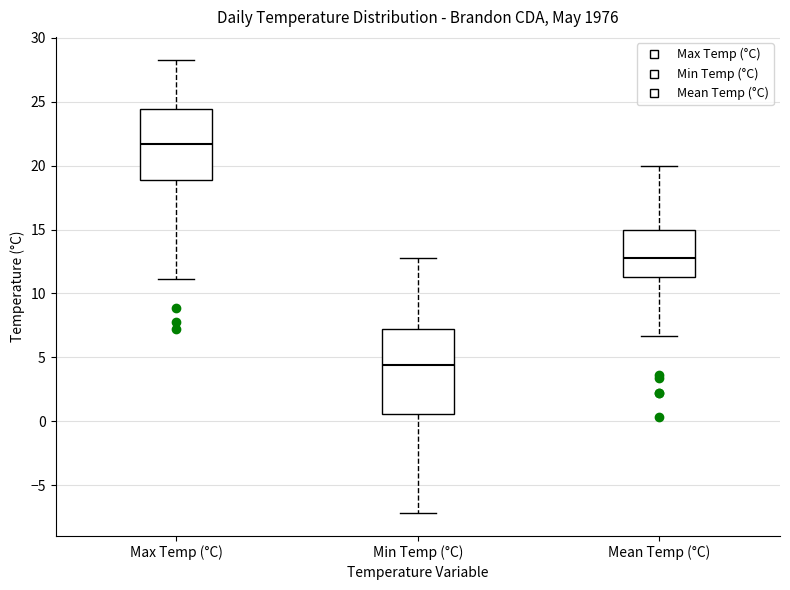

Where does the median line of the box for Min Temp (°C) sit on the y-axis? The values are not printed on the chart, so give them approximately, as read against the axis.

4.5